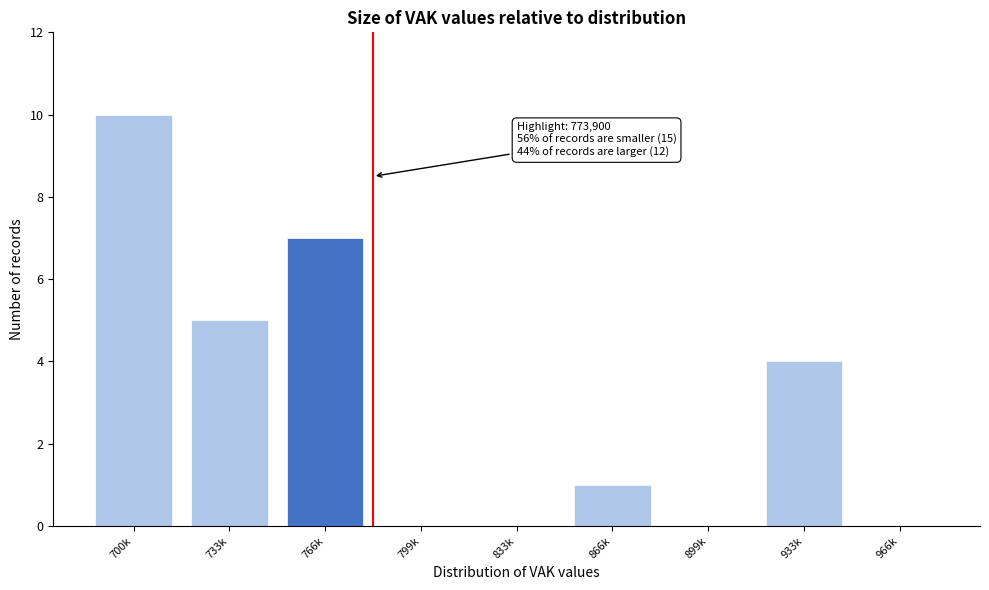

Reading right to left, extract all data points from this chart.

966k=0	933k=4	899k=0	866k=1	833k=0	799k=0	766k=7	733k=5	700k=10